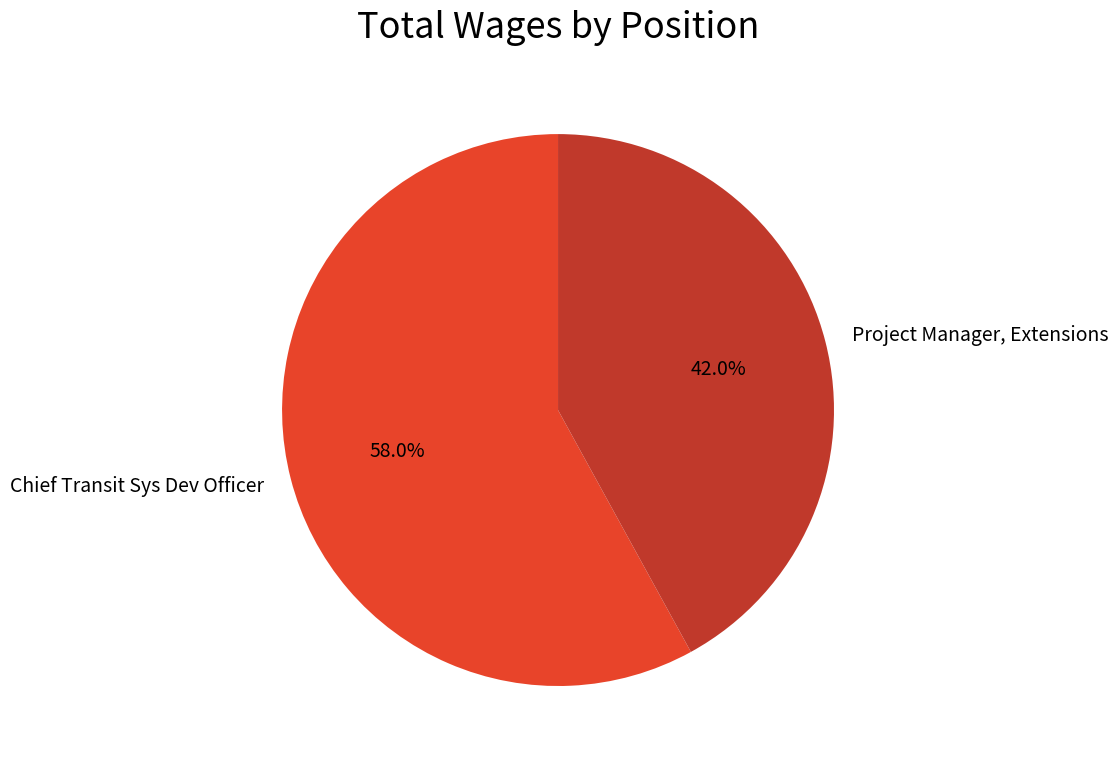

To the nearest percent, what percentage of the pie is Chief Transit Sys Dev Officer?

58%